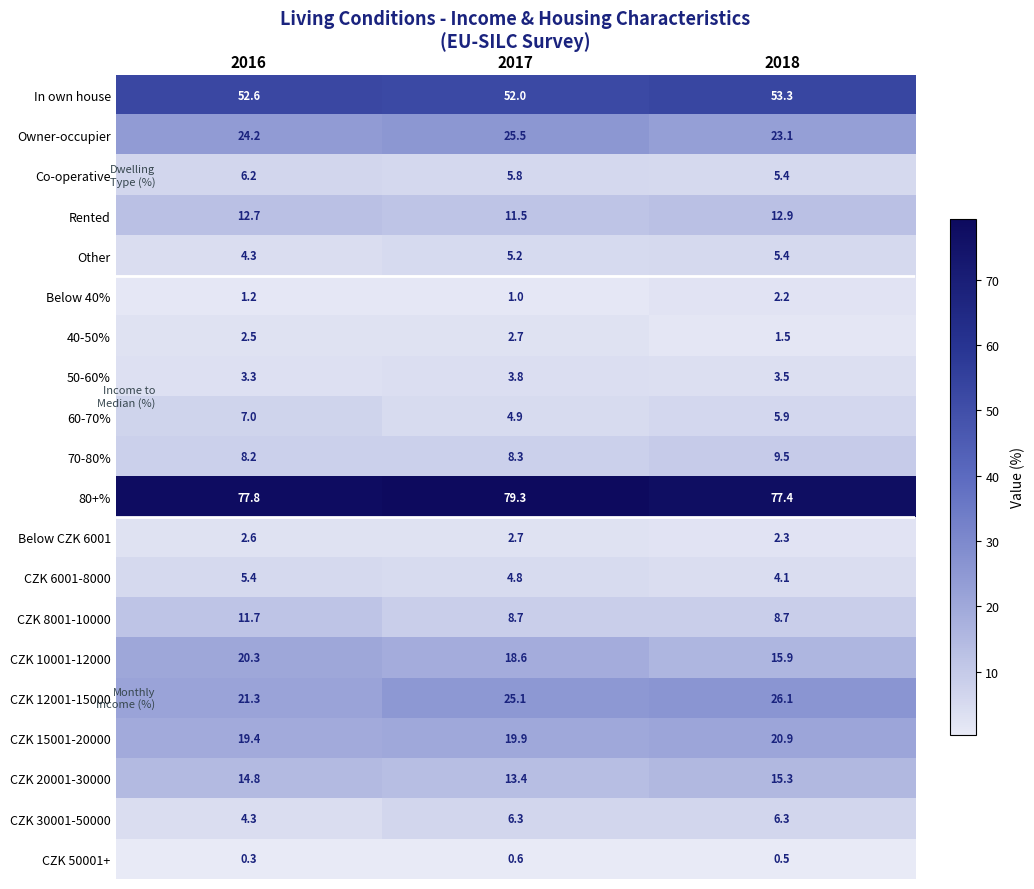

True or false: CZK 12001-15000 has a value of 30.8 at 2016.

False